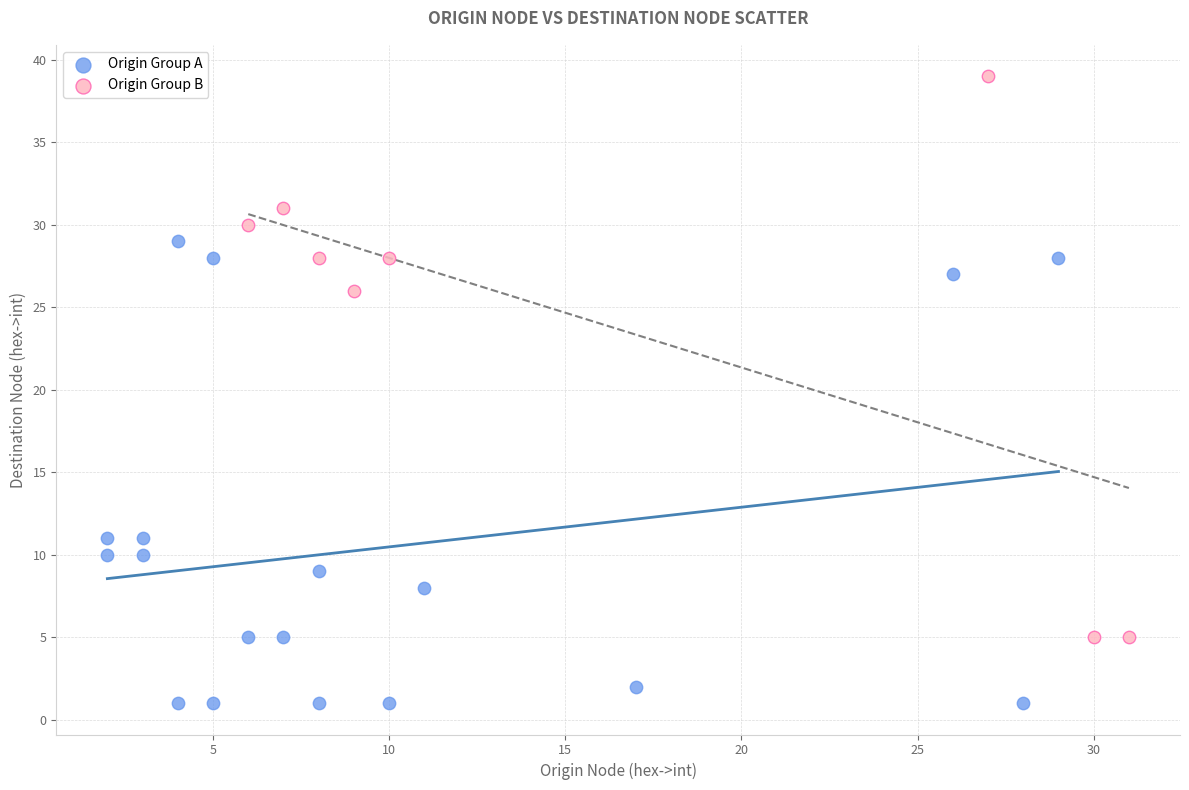

Which series reaches the maximum Y coordinate?

Origin Group B